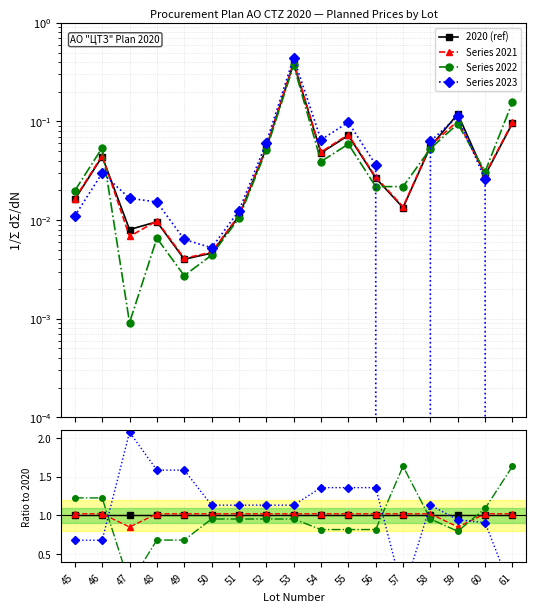

Does the chart have visible grid lines?

Yes